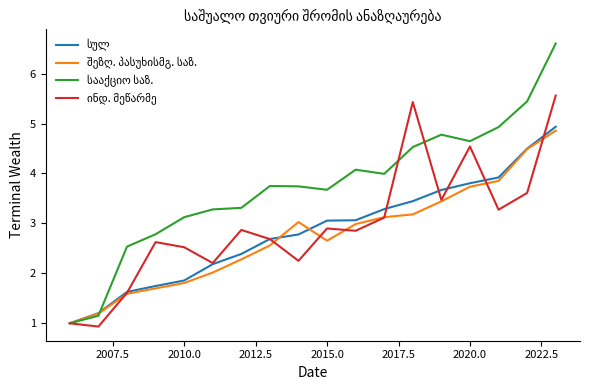

What is the greatest value displayed?

6.6